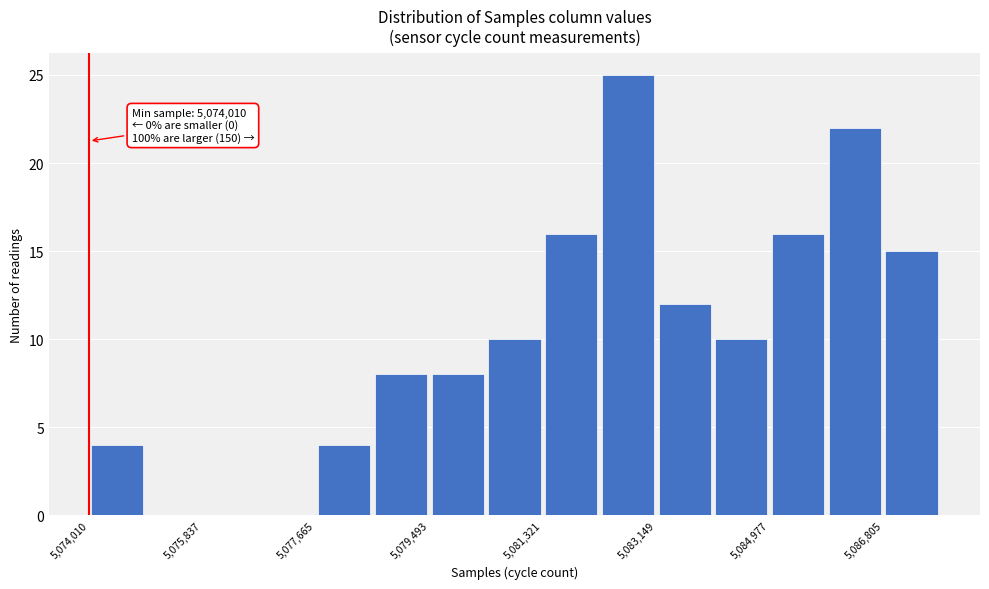

Which range on the x-axis has the tallest bar?

5082200 to 5083200